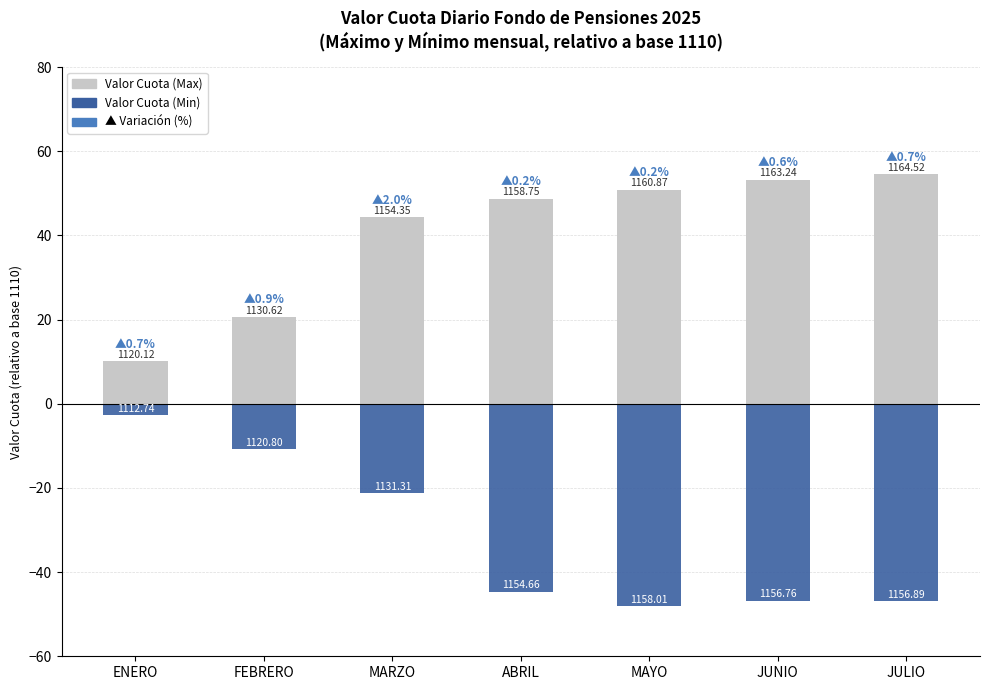

The value of Valor Cuota (Min) at ABRIL is -13.1. True or false?

False